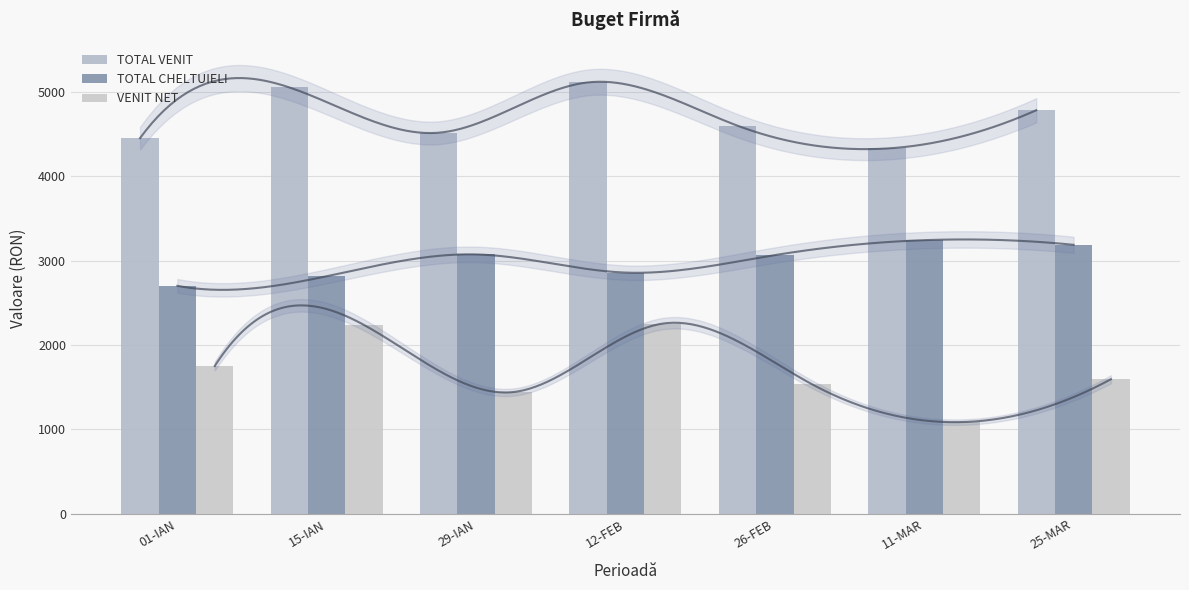

How many data points in TOTAL VENIT are above 4597?

3